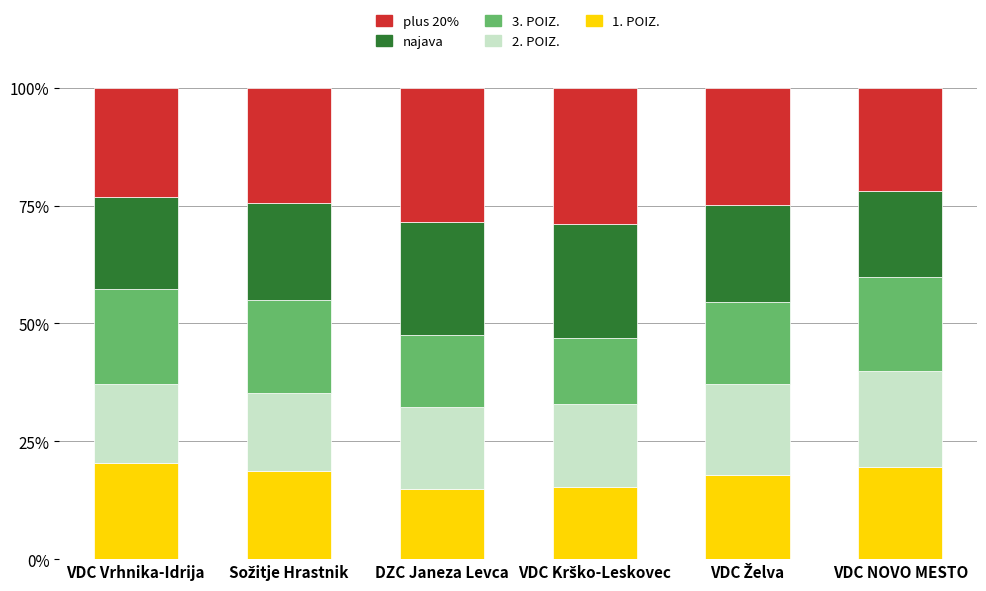

What is the lowest value of the 1. POIZ. series?

14.9